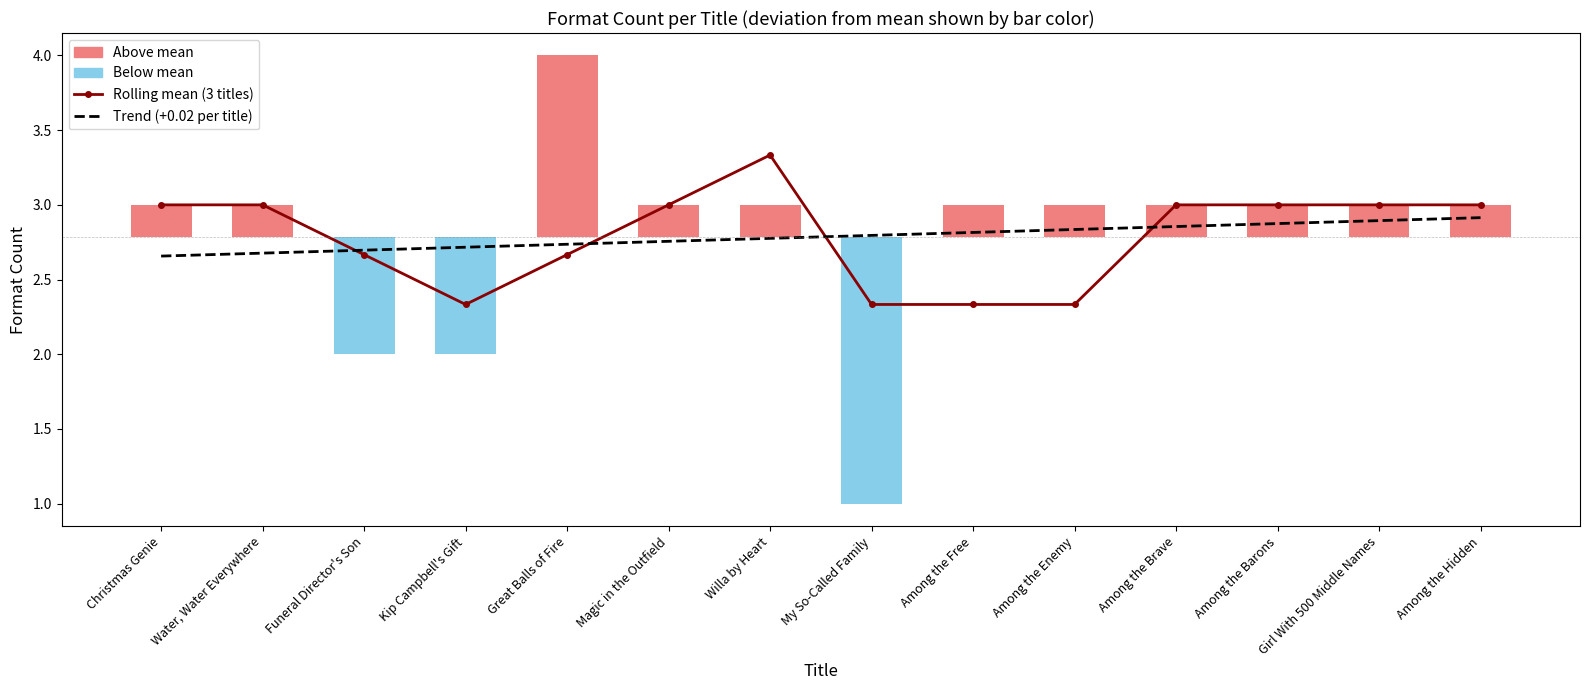

What is the difference between the second highest and minimum values?

2